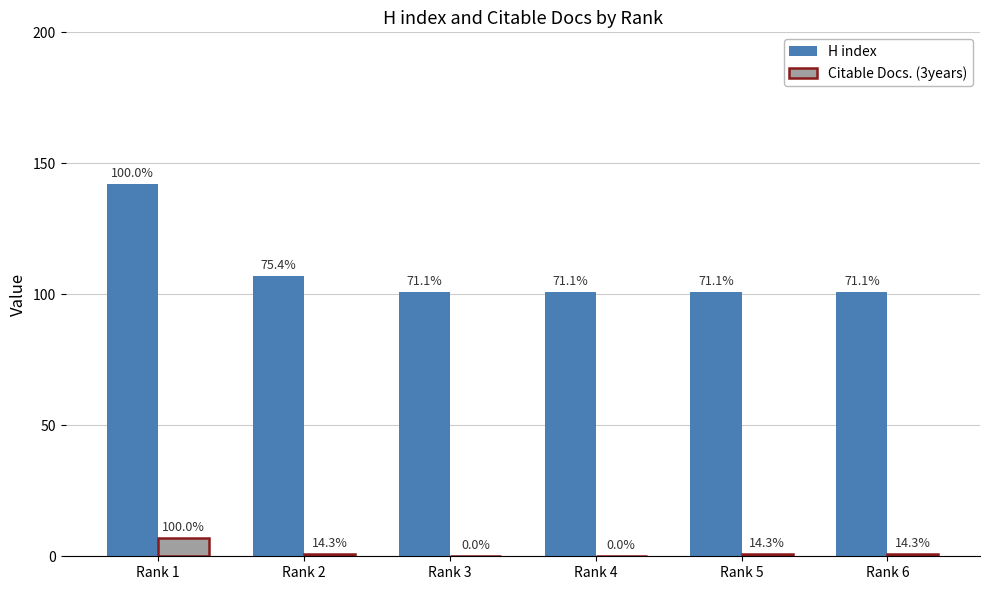

Is the value of Citable Docs. (3years) at Rank 2 greater than the value of H index at Rank 4?

No